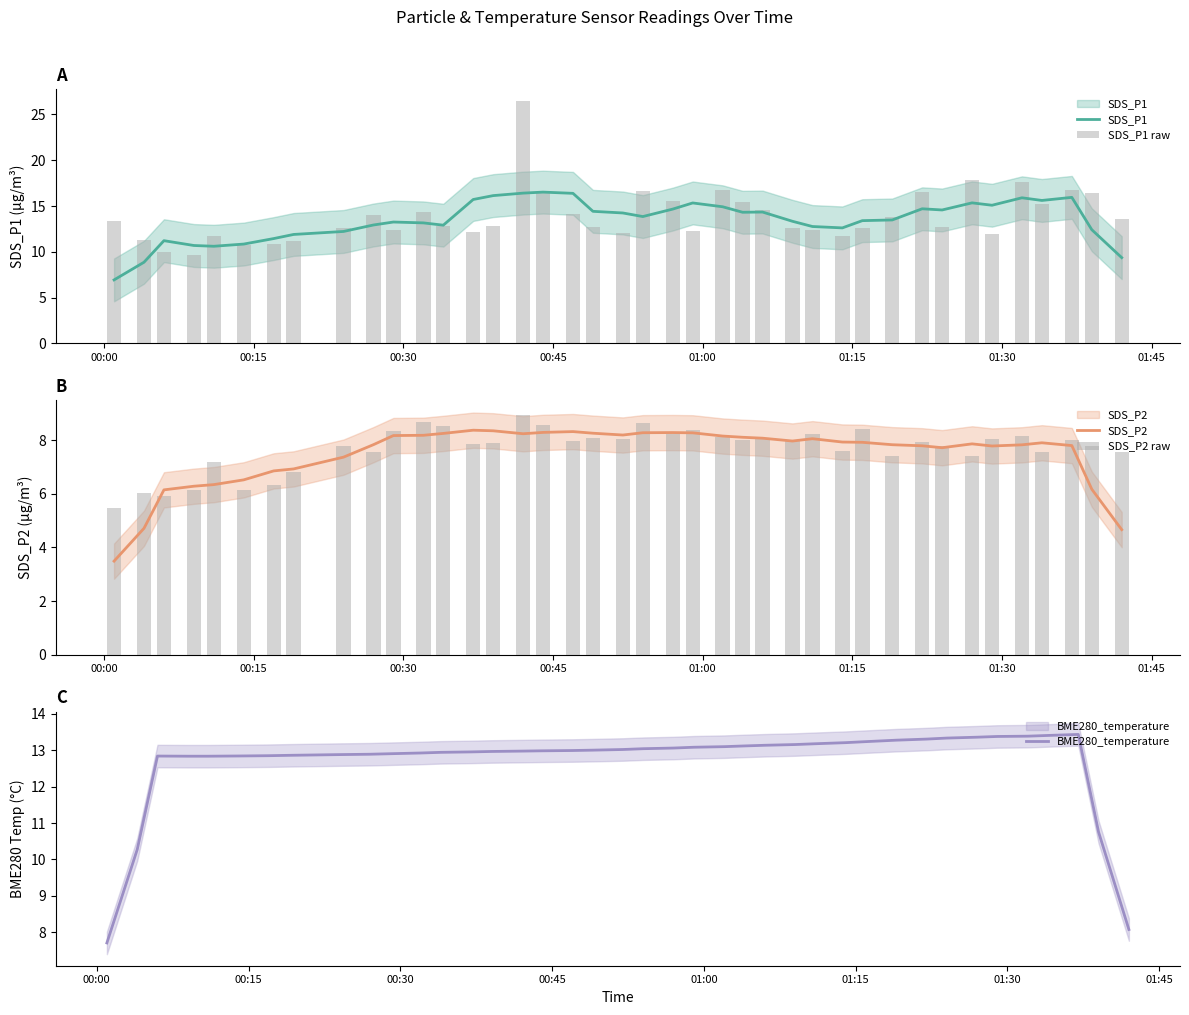

Reading left to right, what are all the values shown in this chart?

SDS_P1: 6.9	8.9	11.2	10.7	10.6	10.8	11.4	11.9	12.2	12.9	13.3	13.2	12.9	15.7	16.1	16.4	16.5	16.4	14.4	14.2	13.9	14.7	15.3	14.9	14.3	14.3	13.3	12.8	12.6	13.4	13.5	14.7	14.6	15.3	15.1	15.9	15.6	15.9	12.4	9.4
SDS_P1 raw: 13.4	11.3	10.0	9.7	11.8	10.8	10.8	11.2	12.7	14.0	12.4	14.4	12.8	12.2	12.8	26.4	16.5	14.2	12.7	12.1	16.6	15.6	12.2	16.8	15.4	14.5	12.6	12.3	11.8	12.6	13.8	16.6	12.7	17.9	11.9	17.6	15.2	16.8	16.4	13.6
SDS_P2: 3.5	4.7	6.2	6.3	6.3	6.5	6.9	6.9	7.4	7.8	8.2	8.2	8.3	8.4	8.4	8.2	8.3	8.3	8.3	8.2	8.3	8.3	8.3	8.2	8.1	8.1	8.0	8.1	7.9	7.9	7.8	7.8	7.7	7.9	7.8	7.8	7.9	7.8	6.2	4.7
SDS_P2 raw: 5.5	6.0	5.9	6.1	7.2	6.2	6.3	6.8	7.8	7.5	8.3	8.7	8.5	7.8	7.9	8.9	8.6	8.0	8.1	8.1	8.7	8.2	8.4	8.1	8.0	8.1	8.0	8.2	7.6	8.4	7.4	8.0	7.8	7.4	8.1	8.2	7.5	8.0	7.8	7.5
BME280_temperature: 7.7	10.3	12.8	12.8	12.8	12.8	12.8	12.9	12.9	12.9	12.9	12.9	12.9	13.0	13.0	13.0	13.0	13.0	13.0	13.0	13.0	13.1	13.1	13.1	13.1	13.1	13.2	13.2	13.2	13.2	13.3	13.3	13.3	13.4	13.4	13.4	13.4	13.4	10.8	8.1